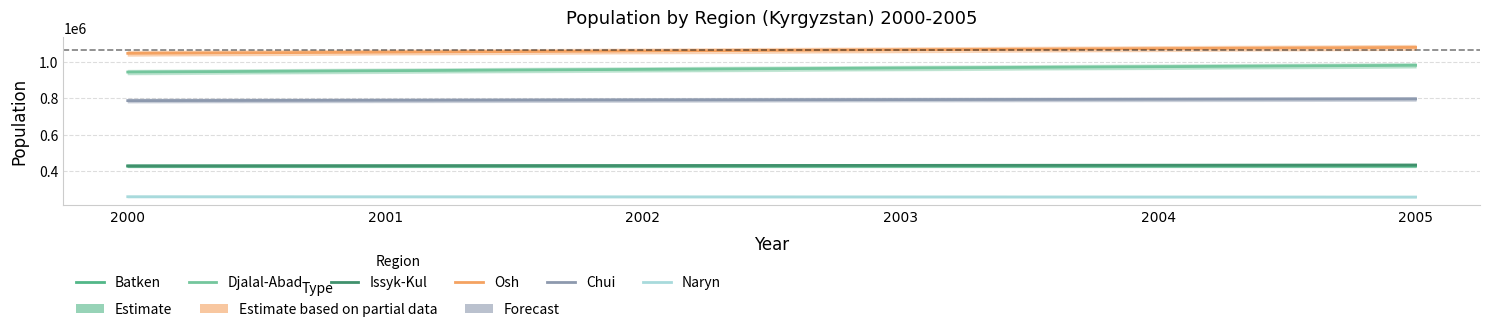

Which category has the highest value across all series?

2005